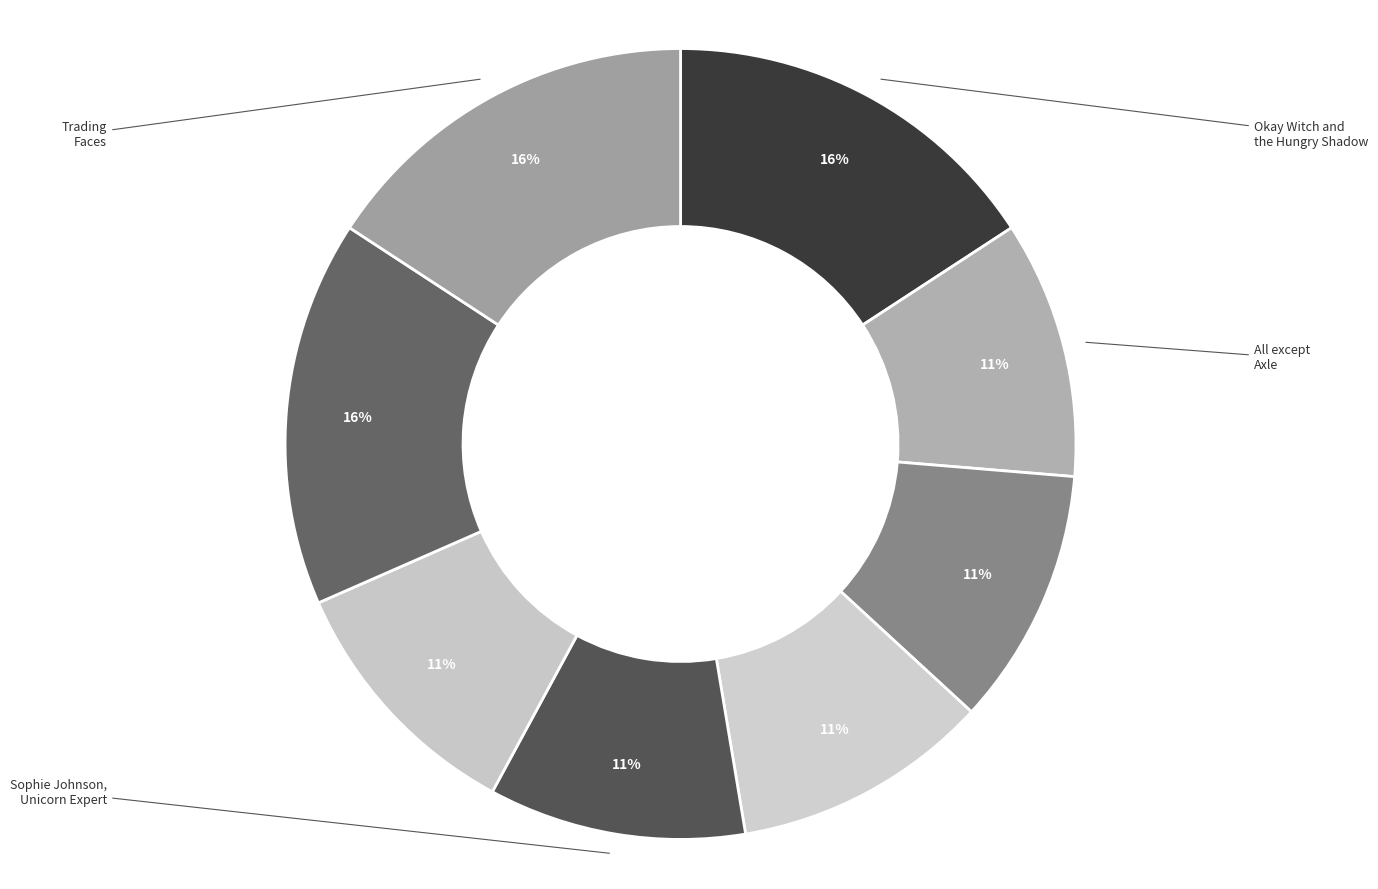

Rank the categories by value from lowest to highest.

Moonbear's Bargain, Trading Faces, Okay Witch and the Hungry Shadow, Sophie Johnson, Unicorn Expert, All except Axle, Little Leo, Saddest Toilet in the World, Peeping Beauty